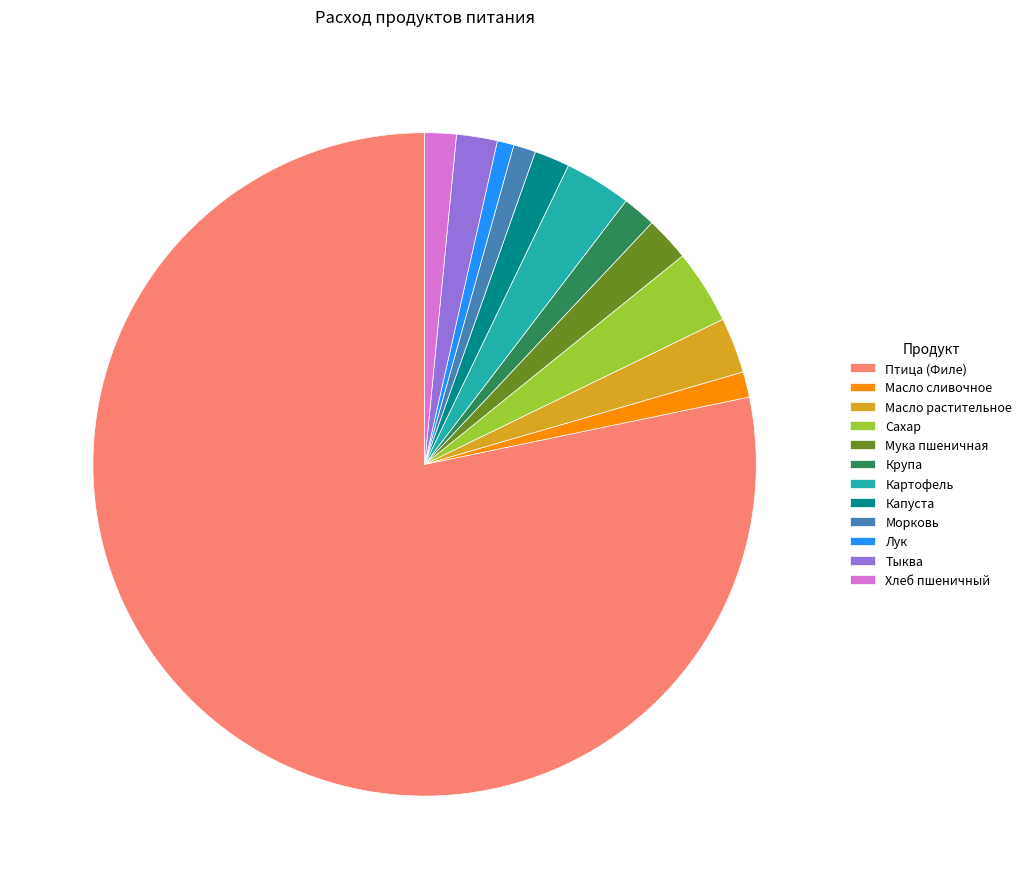

Do Хлеб пшеничный and Сахар together represent more than half of the pie?

No